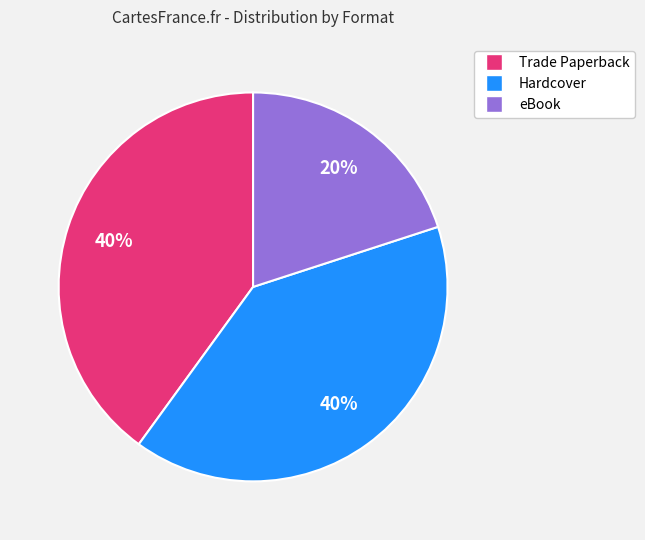

To the nearest percent, what portion does Trade Paperback represent?

40%